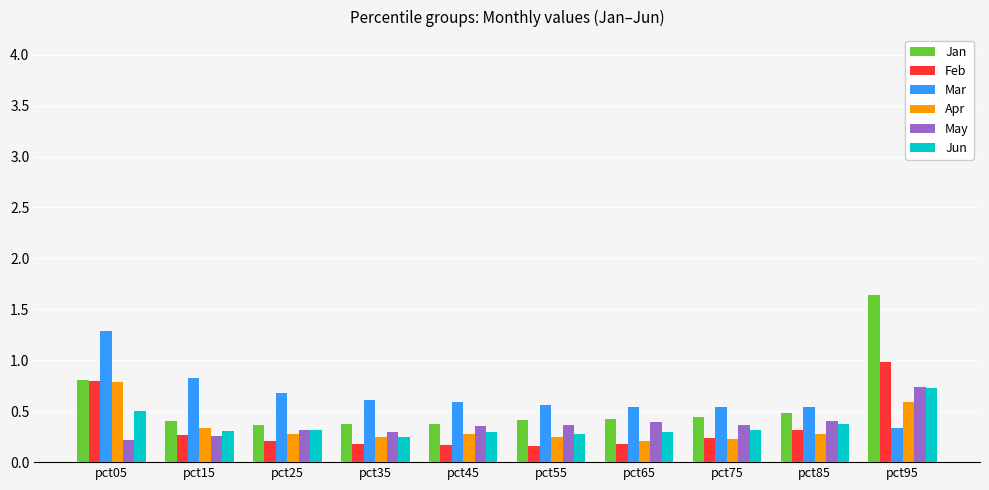

At which category is the sum across all series the highest?

pct95